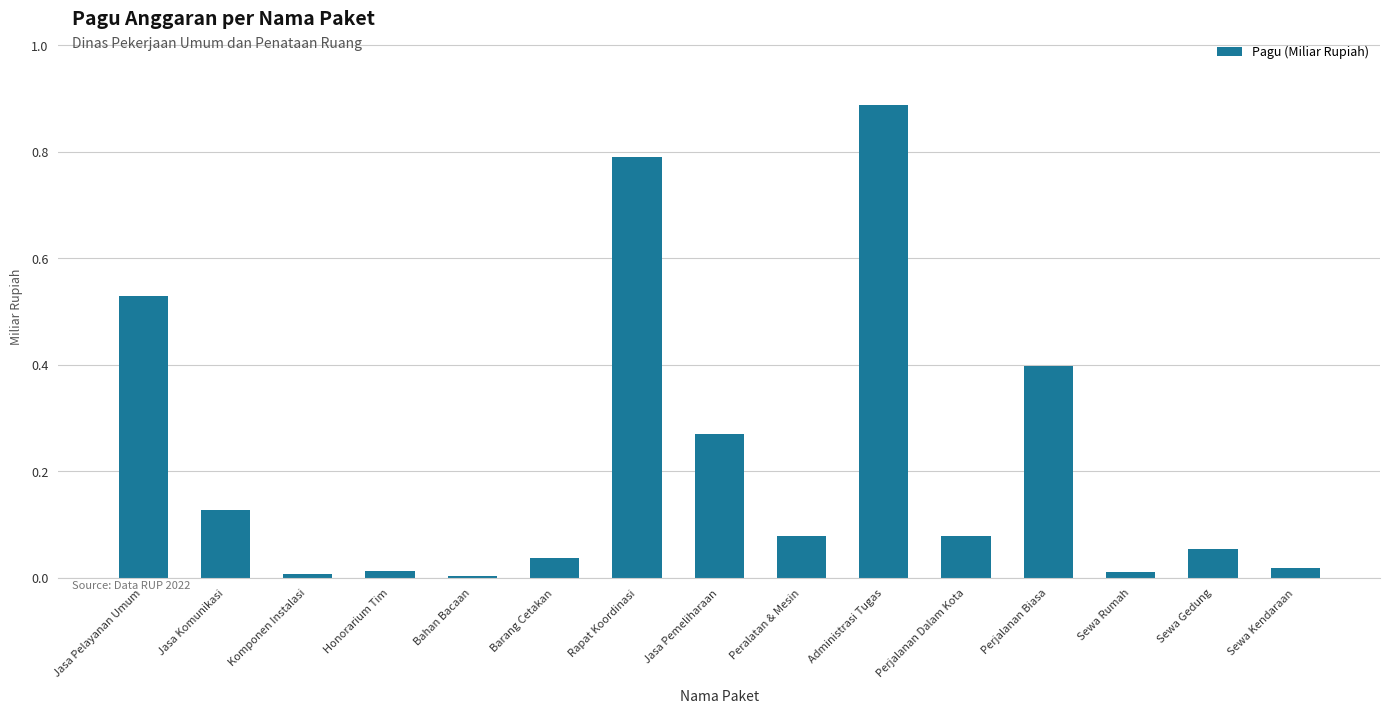

How many categories are shown in the chart?

15